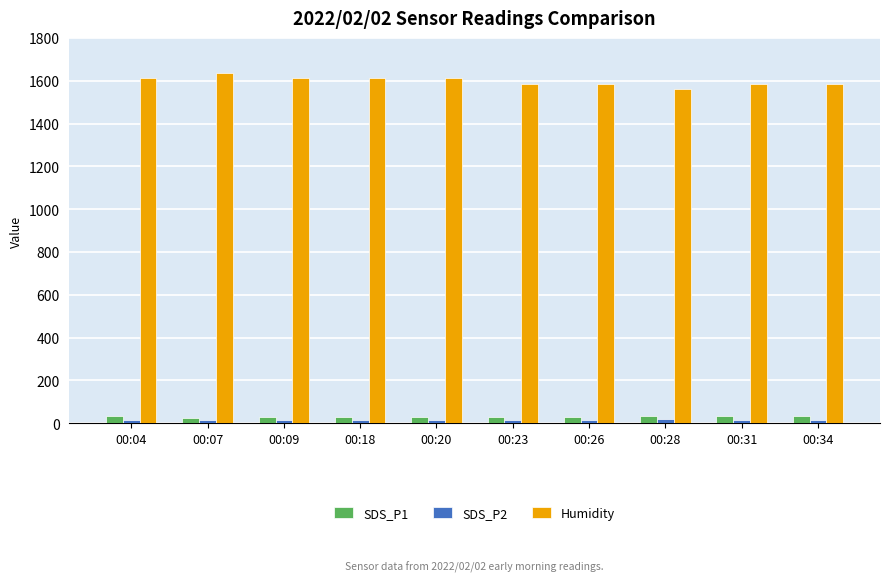

How many categories are shown in the chart?

10